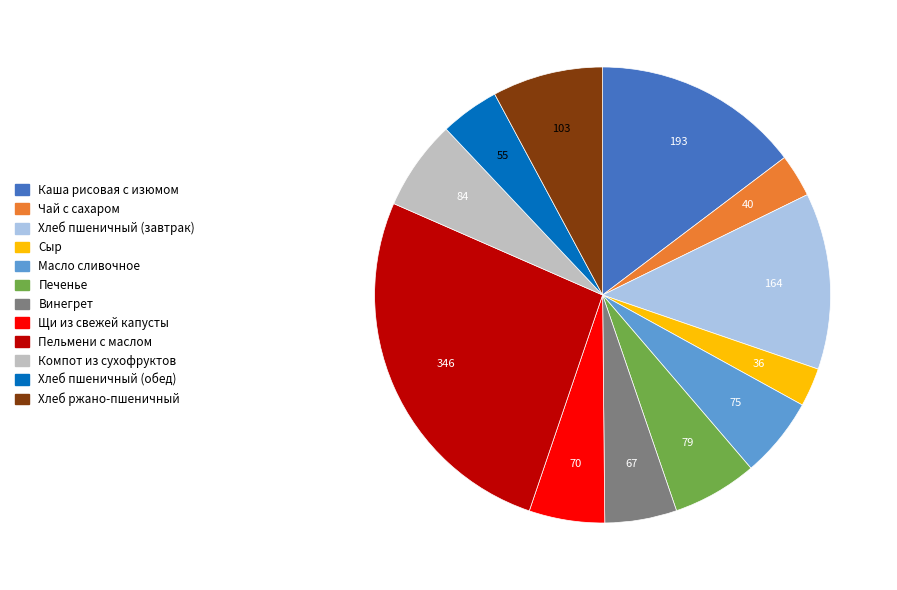

Which has a higher value, Чай с сахаром or Печенье?

Печенье